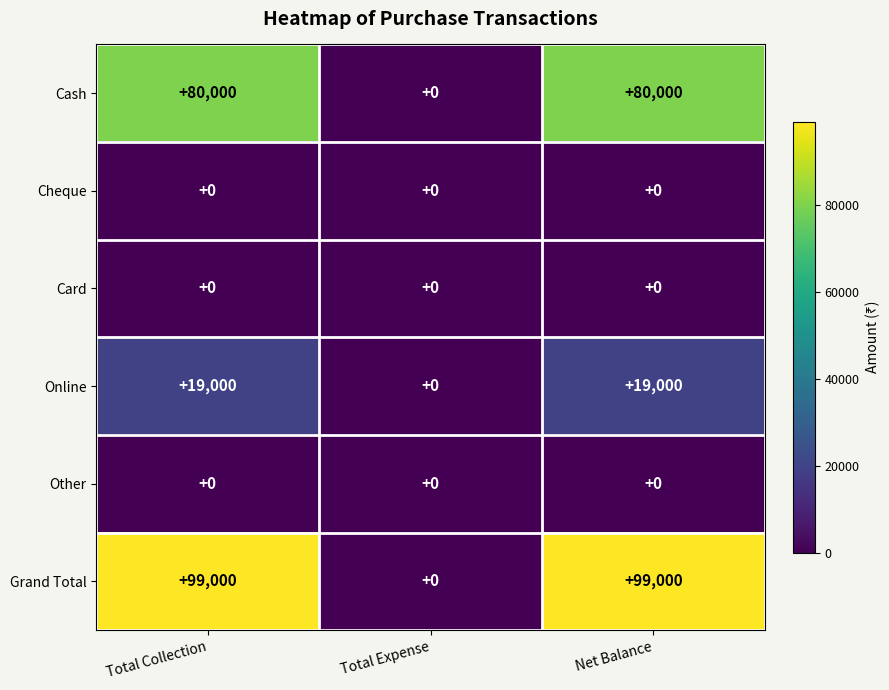

Reading left to right, list all the values displayed in this chart.

Cash: 80000	0	80000
Cheque: 0	0	0
Card: 0	0	0
Online: 19000	0	19000
Other: 0	0	0
Grand Total: 99000	0	99000